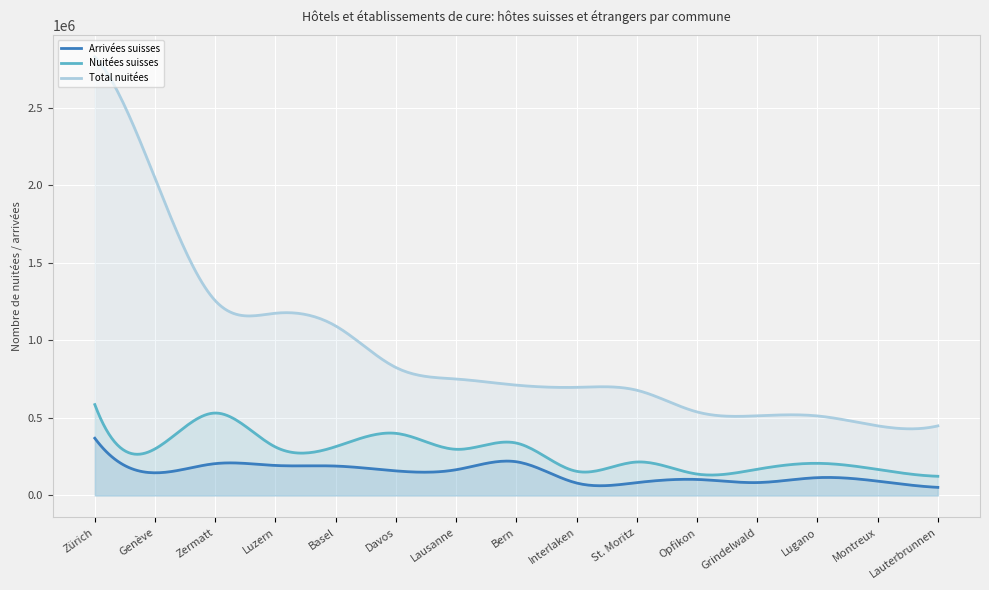

Is it true that Nuitées suisses equals 300726 at Genève?

True